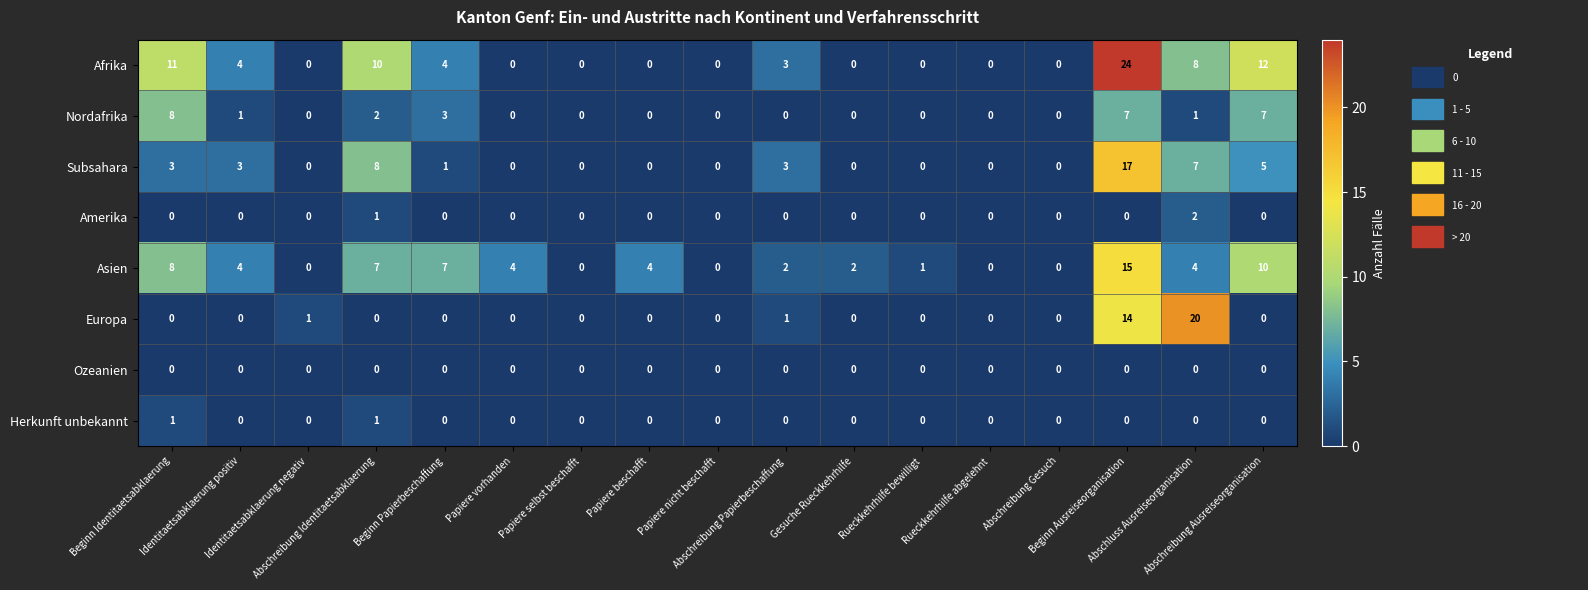

List the series in order of their peak value, highest first.

Afrika, Europa, Subsahara, Asien, Nordafrika, Amerika, Herkunft unbekannt, Ozeanien